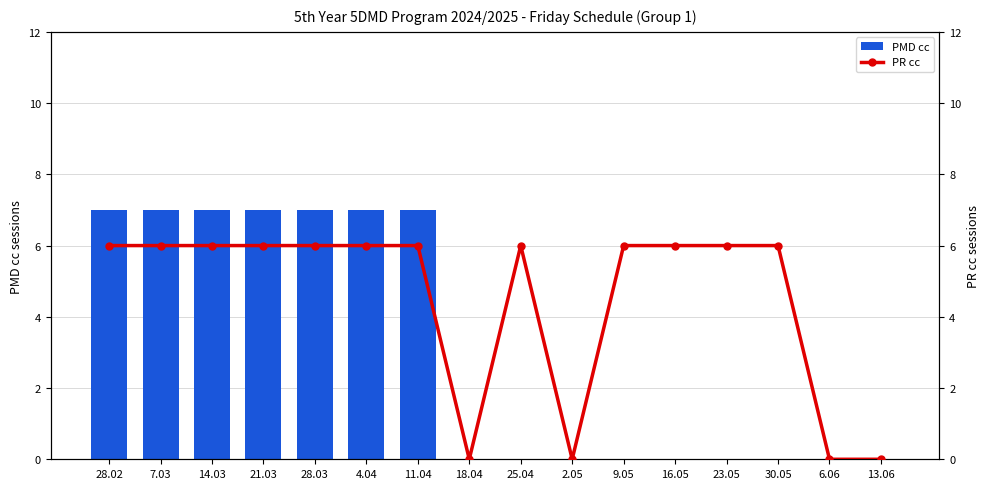

Which series changed the most between 25.04 and 6.06?

PR cc